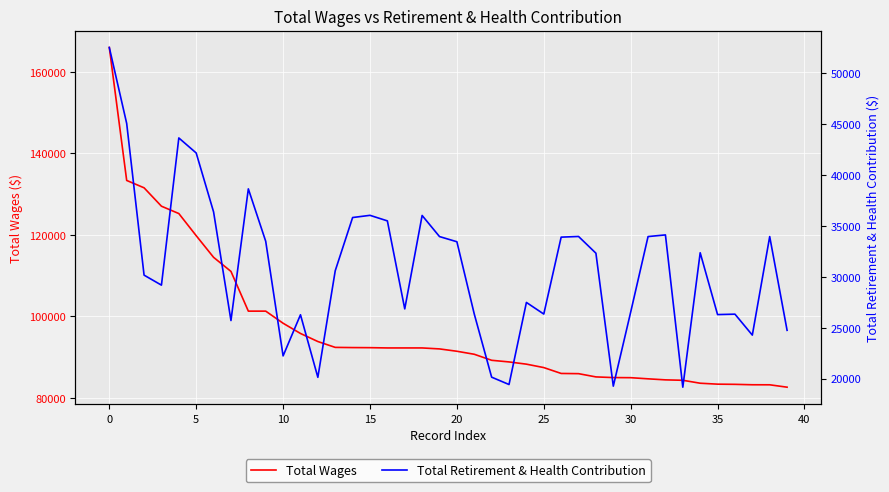

The Total Wages series shows 95776 at 11. True or false?

True